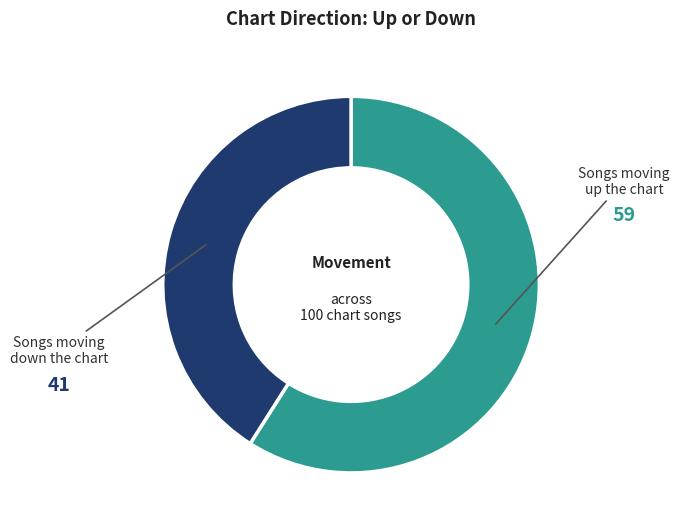

How many segments does this pie chart have?

2